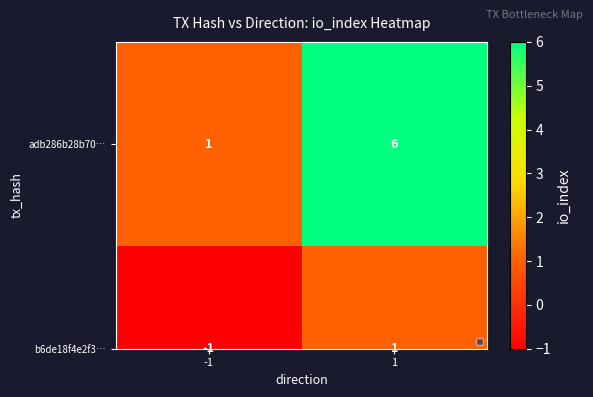

The chart shows a value of 1 at -1. True or false?

True